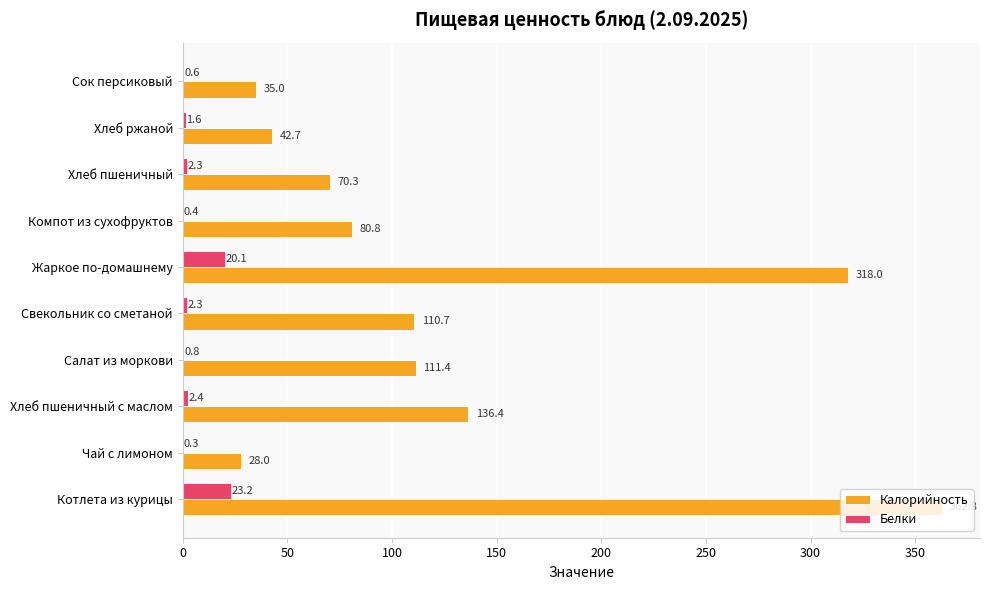

Is the value of Белки at Сок персиковый greater than the value of Калорийность at Хлеб ржаной?

No